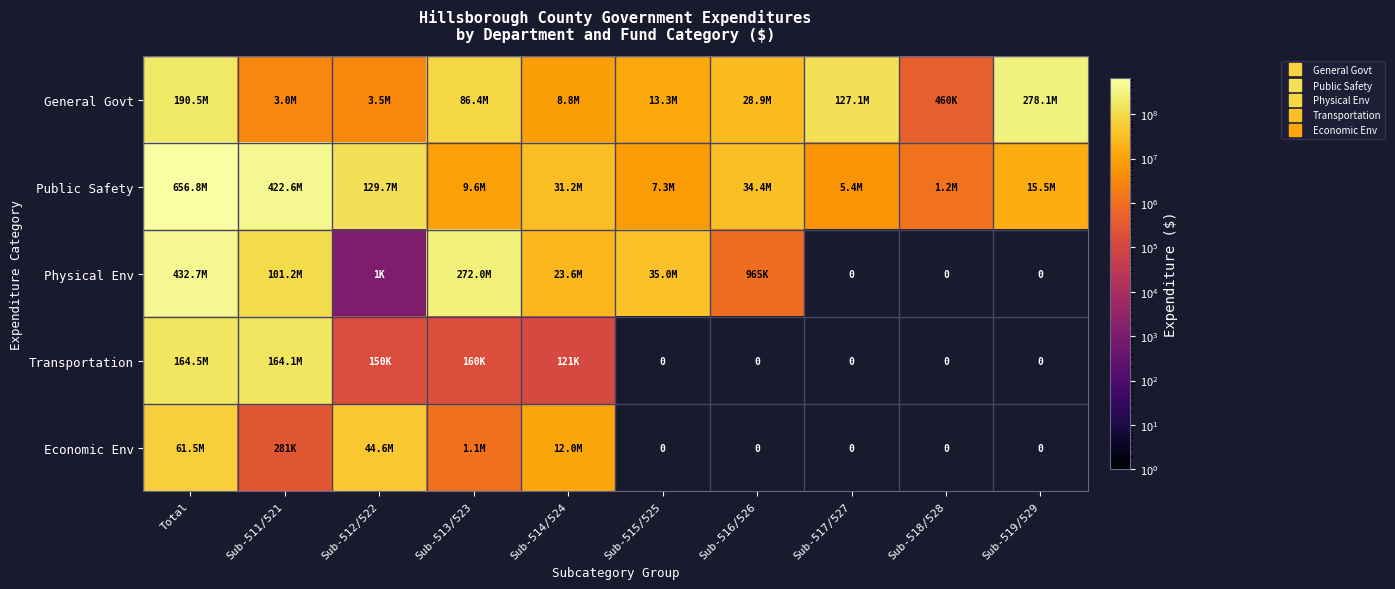

How many values in Transportation are above zero?

5